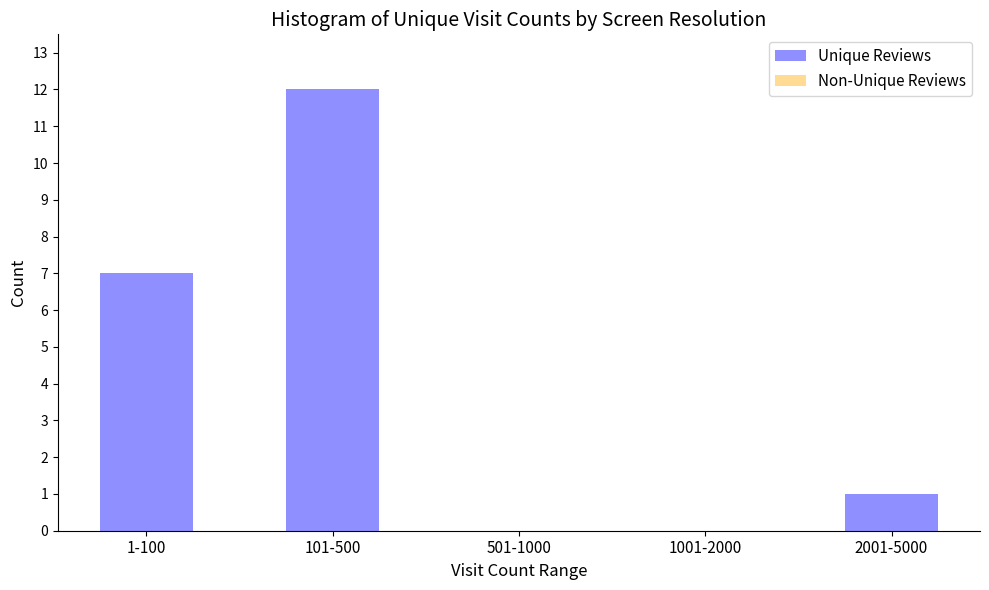

Reading right to left, what are all the values shown in this chart?

2001-5000=1	1001-2000=0	501-1000=0	101-500=12	1-100=7